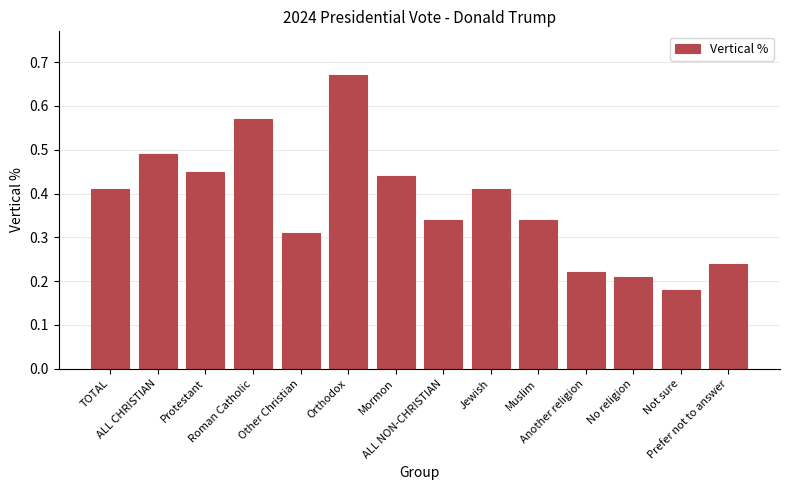

Count the values in the range 0 to 1.

14